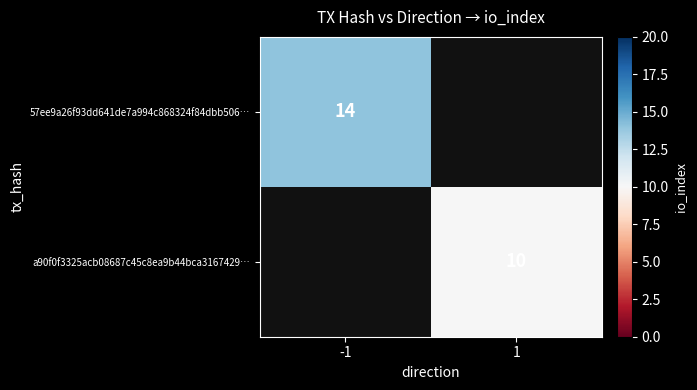

Which label corresponds to the largest value in the chart?

-1